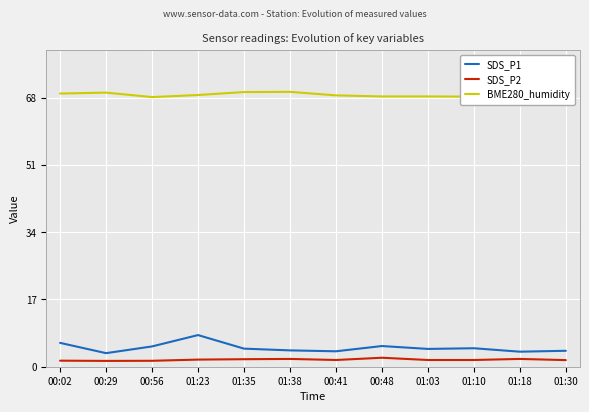

At 01:23, list the series in order from largest to smallest.

BME280_humidity, SDS_P1, SDS_P2